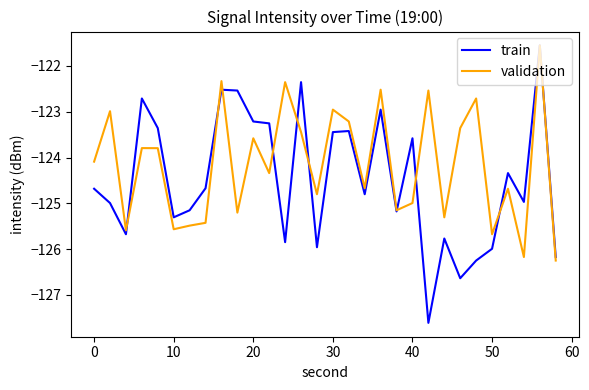

Which series has the widest spread of values?

train